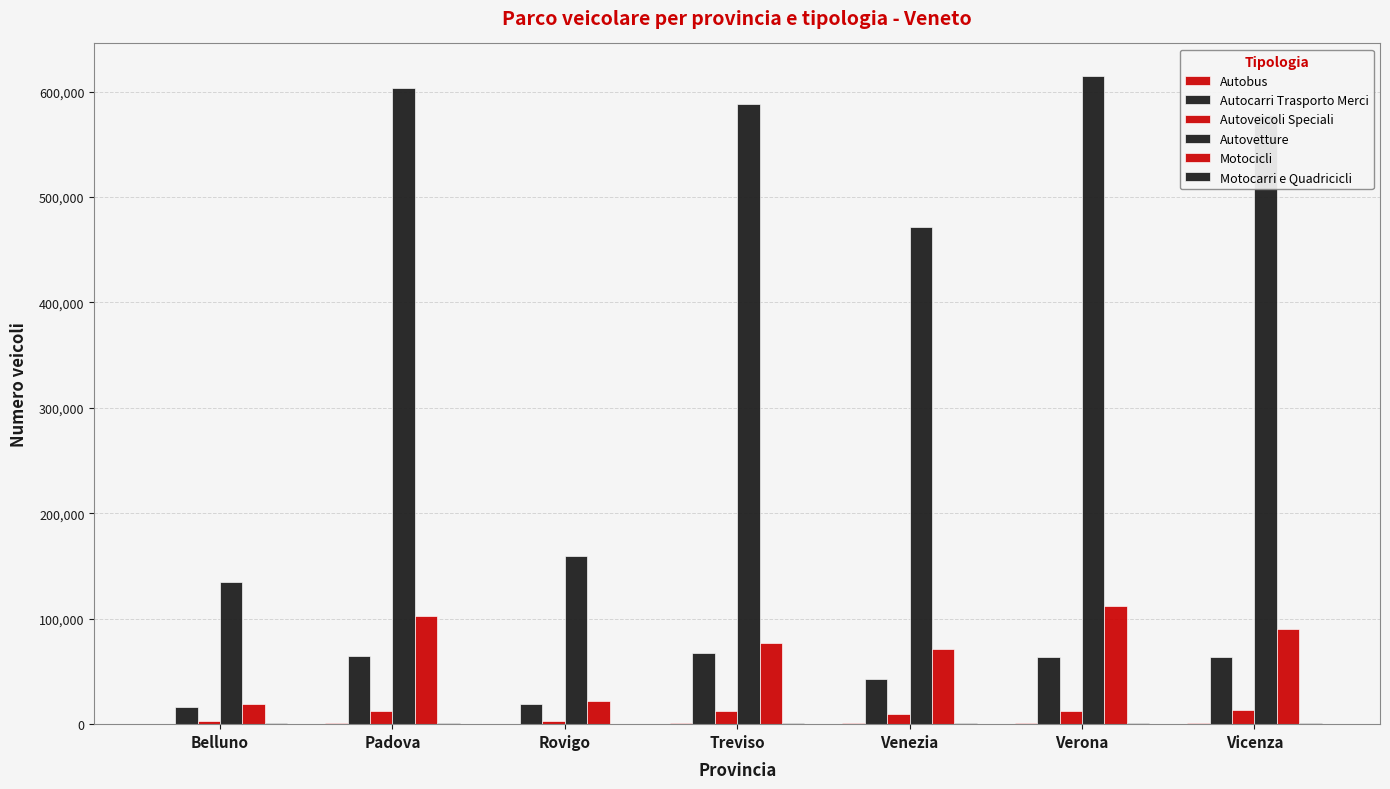

Are the bars horizontal?

No